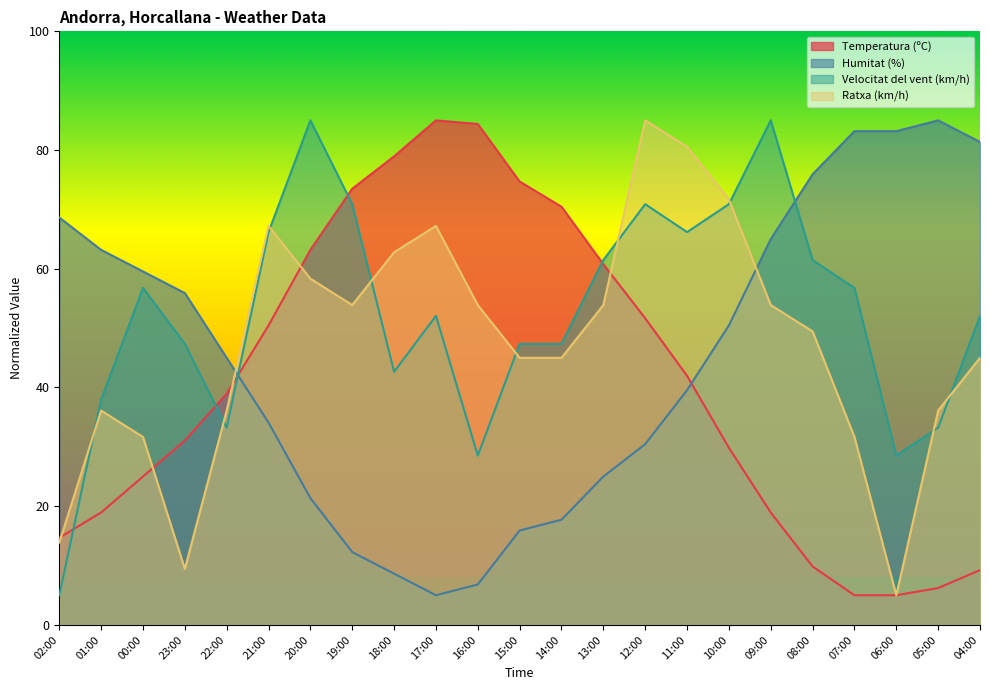

At how many categories does at least one series exceed 49?

22